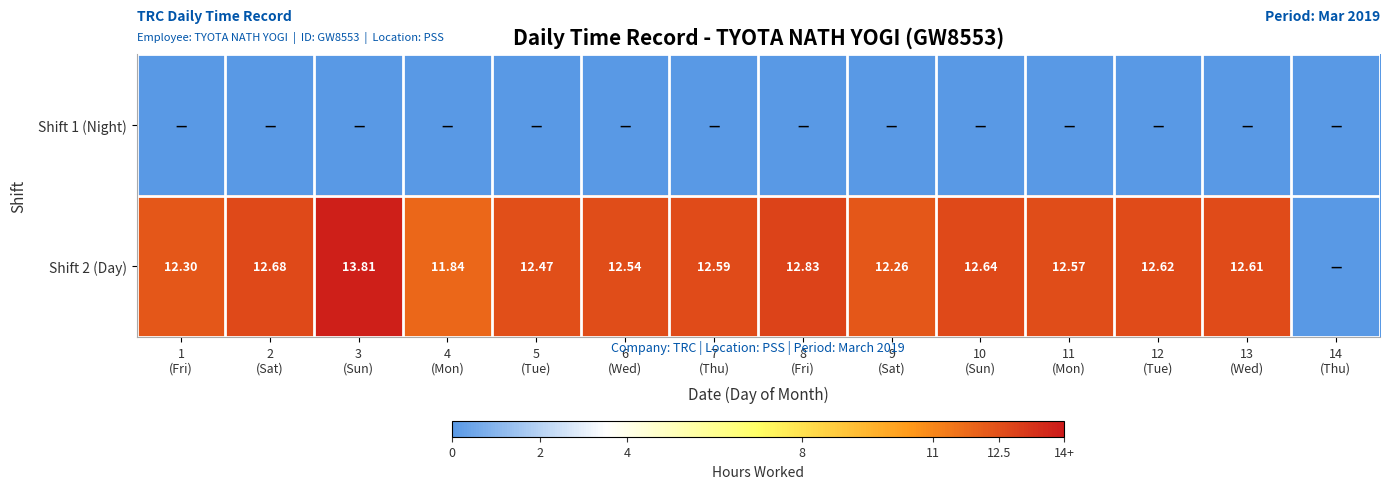

What is the difference between the highest and lowest values at 12
(Tue)?

12.6